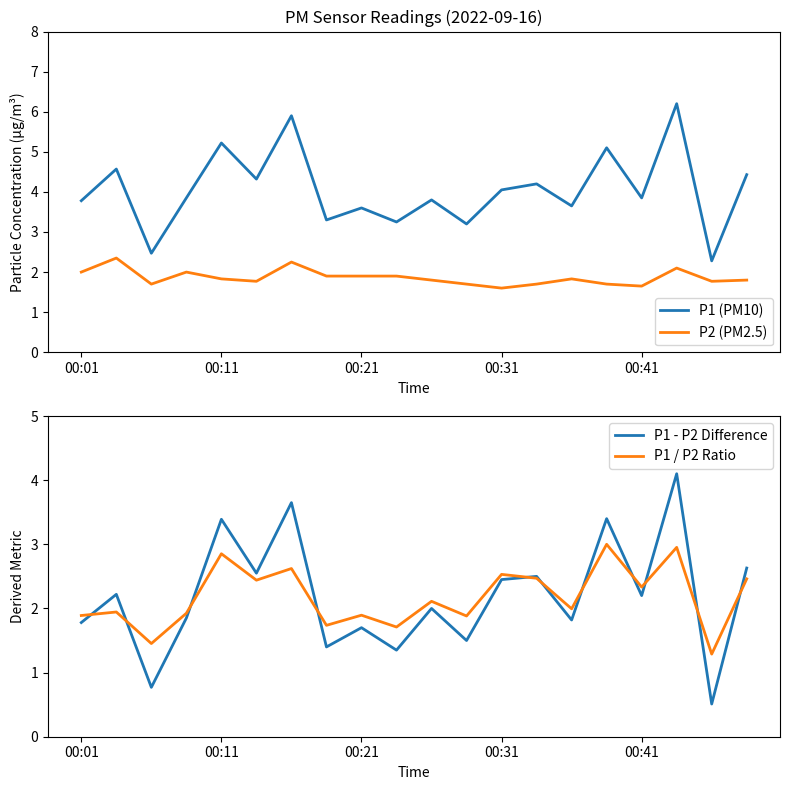

True or false: P1 (PM10) has a value of 2.3 at 18.

True